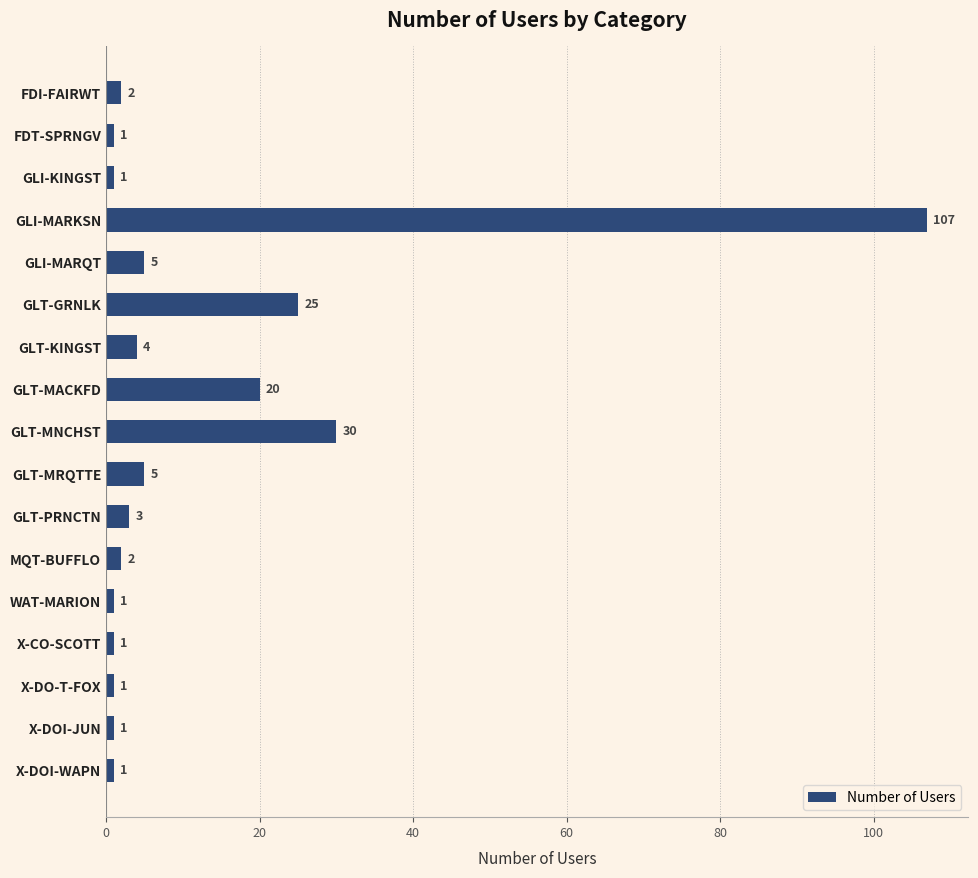

What is the label of the 17th bar from the bottom?

FDI-FAIRWT